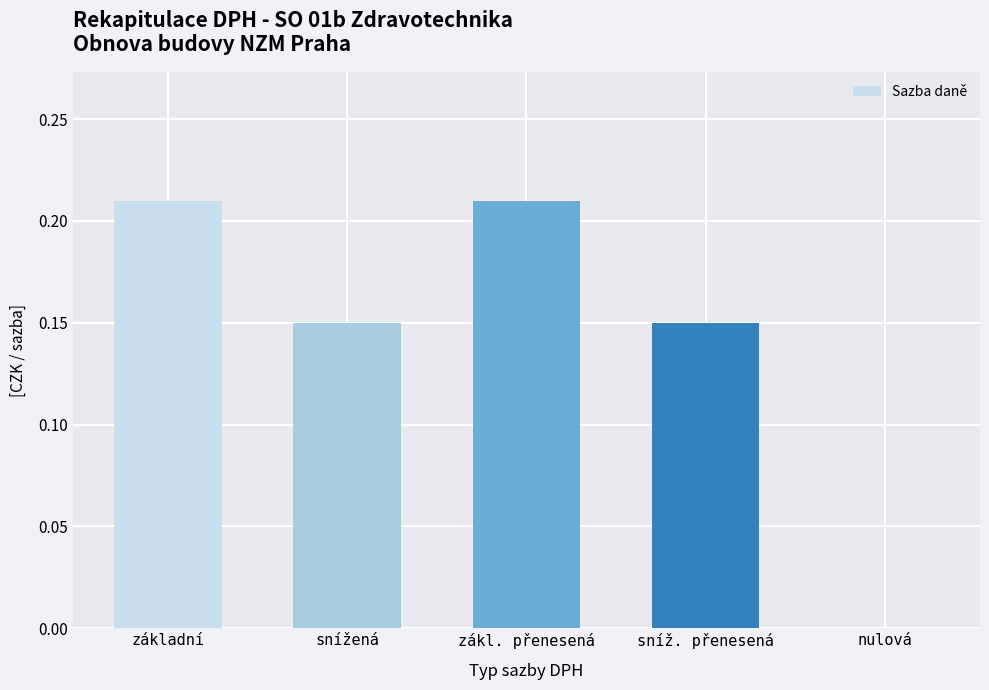

True or false: the data shows 0.1 at nulová.

False